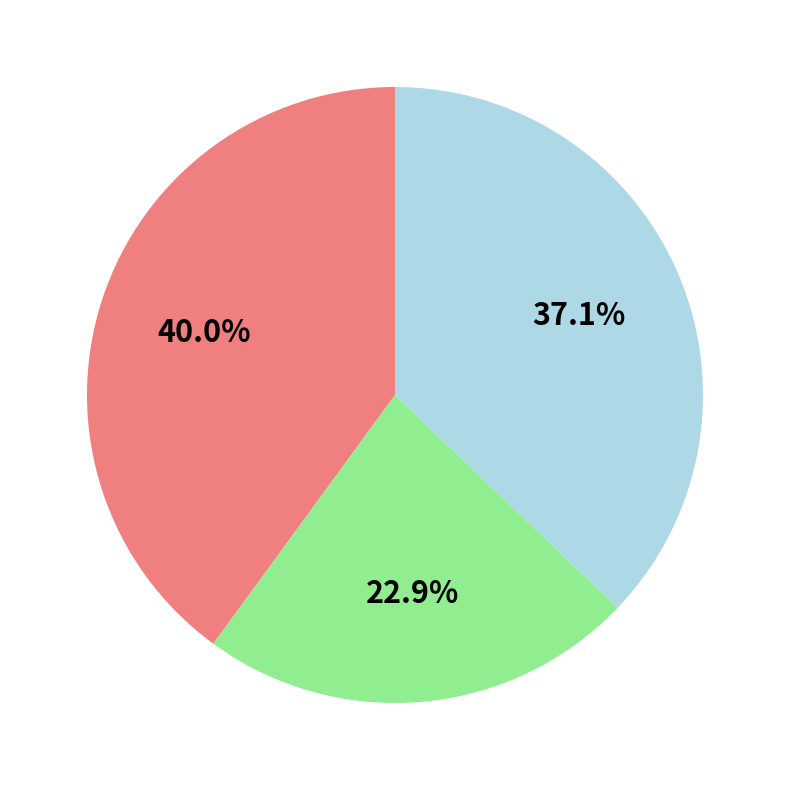

Is there a majority slice in this chart?

No